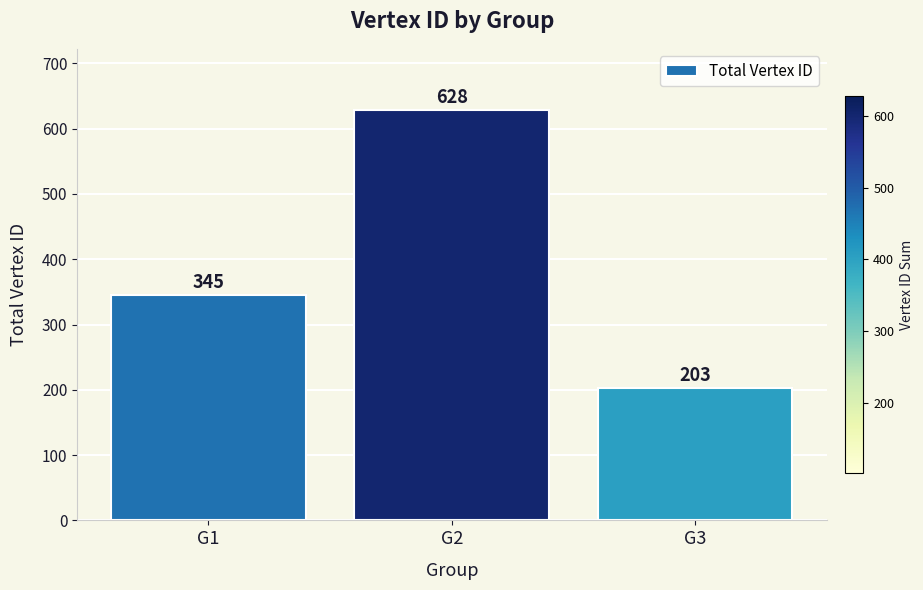

What is the value of the 3rd bar from the left?

203